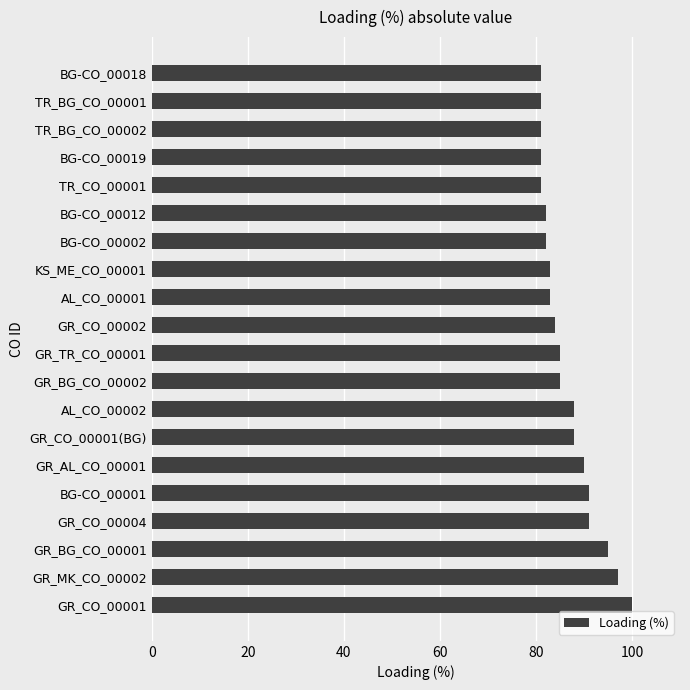

What is the change in value from GR_TR_CO_00001 to BG-CO_00002?

-3